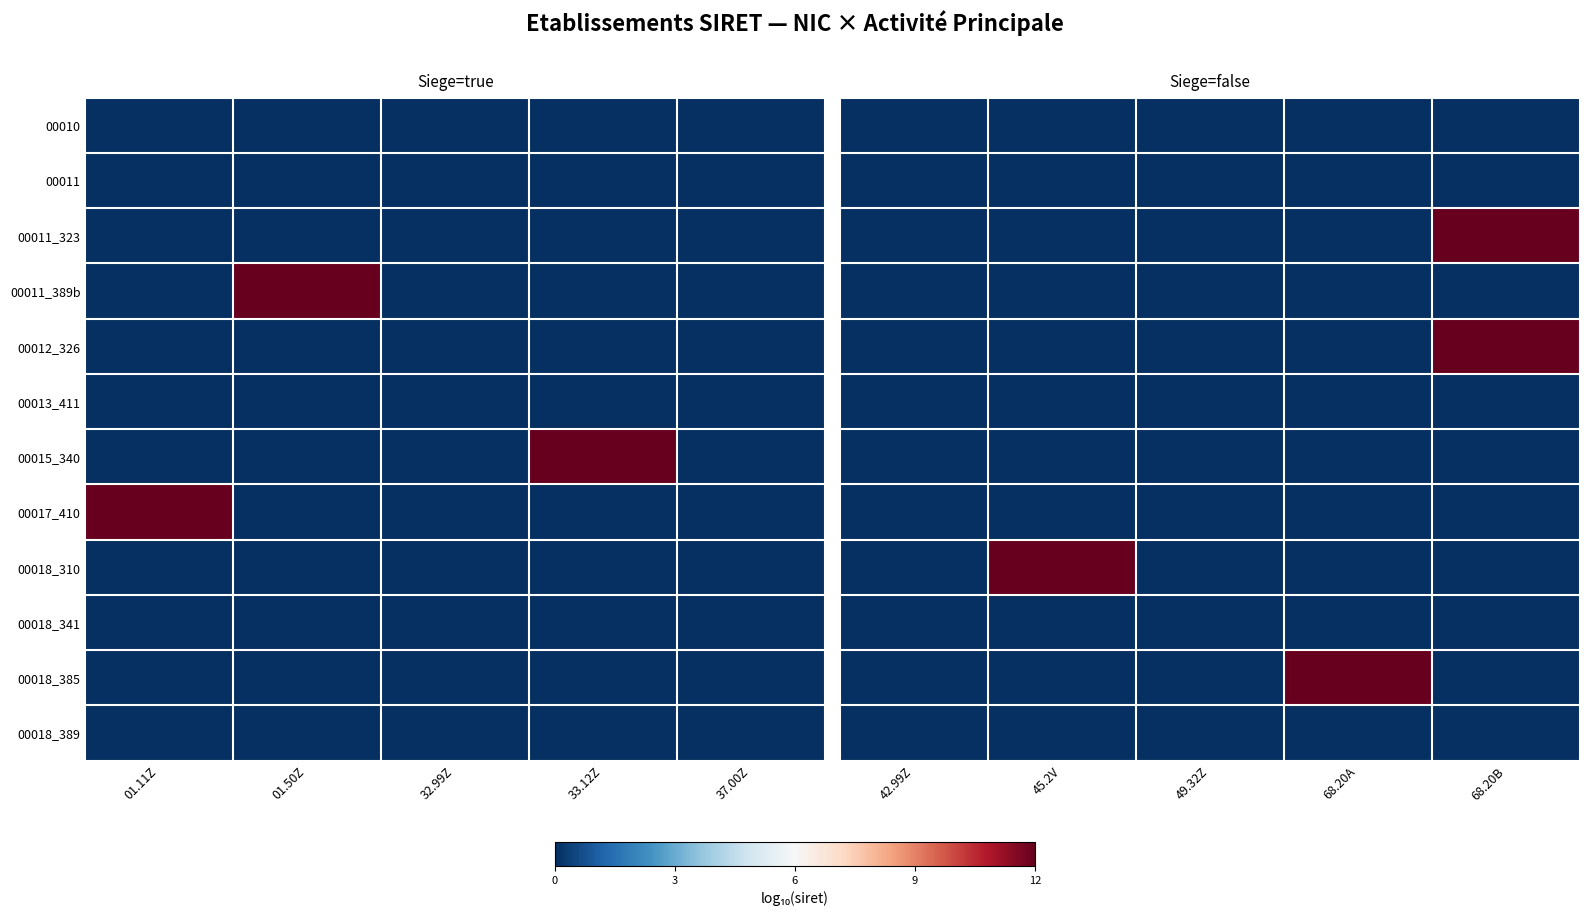

Count the number of data series in this chart.

12